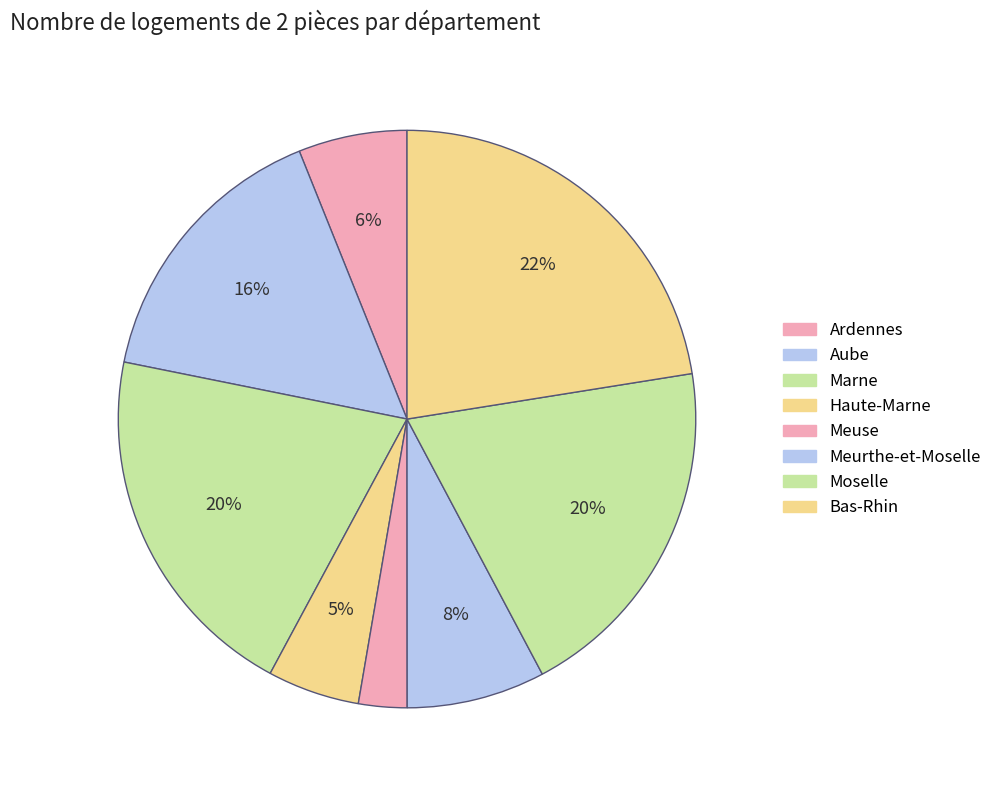

Do Aube and Haute-Marne together represent more than half of the pie?

No